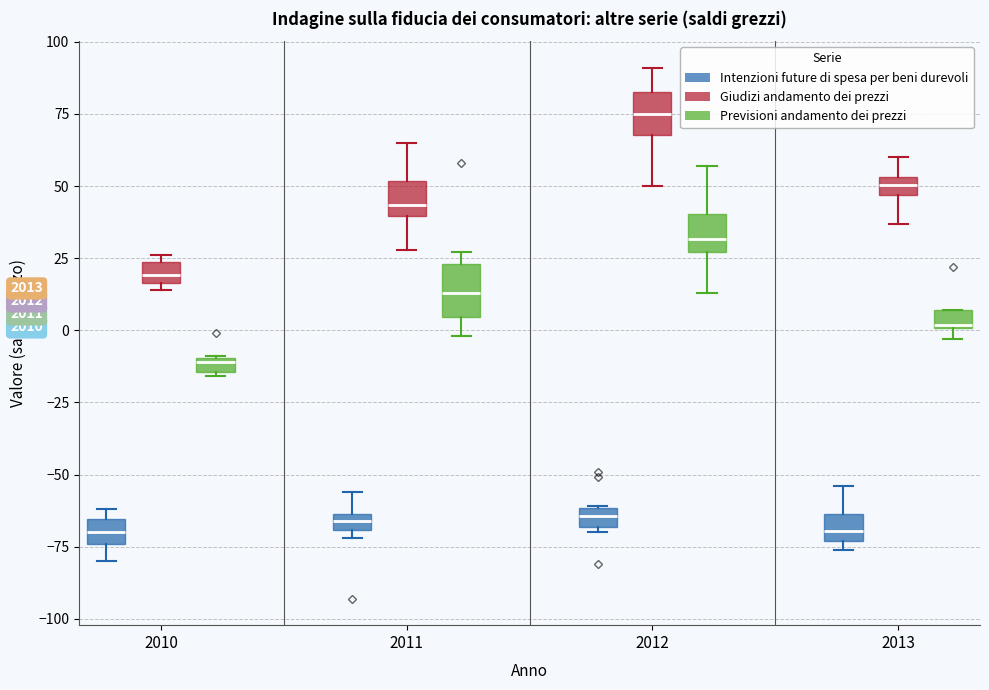

Which box has the highest median line?

2012 (Giudizi andamento dei prezzi)